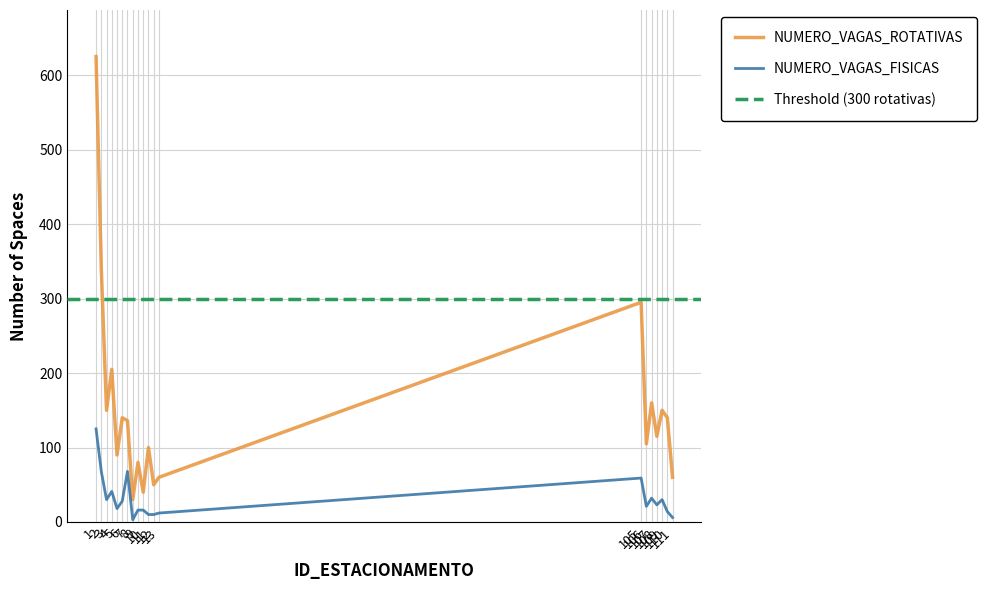

What is the difference between the NUMERO_VAGAS_ROTATIVAS values at 107 and 105?

135